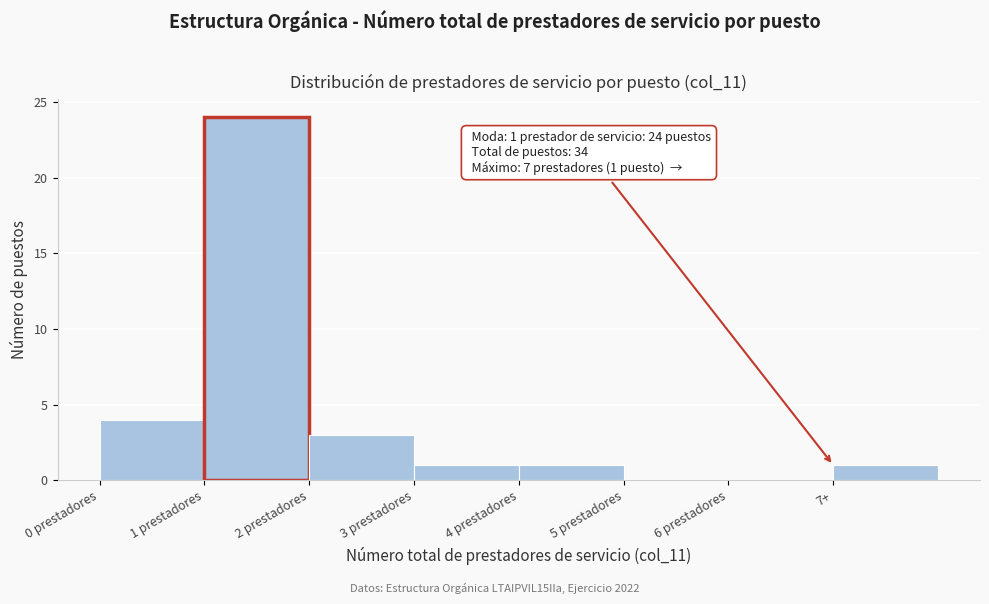

Reading left to right, list all the values displayed in this chart.

0 prestadores=4	1 prestadores=24	2 prestadores=3	3 prestadores=1	4 prestadores=1	5 prestadores=0	6 prestadores=0	7+=1